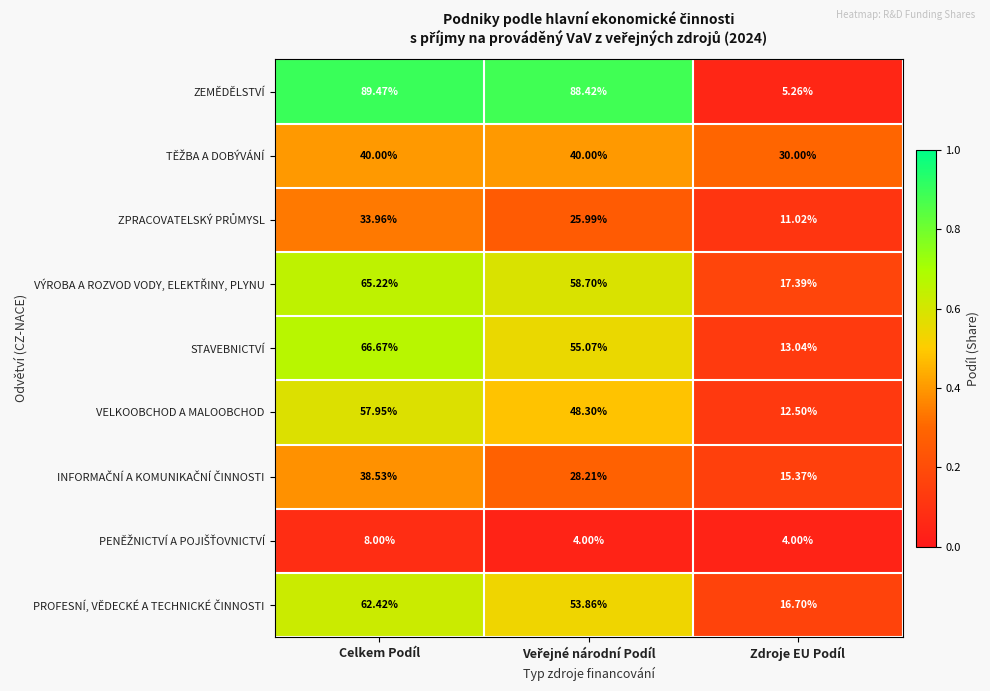

Which category has the highest value across all series?

Celkem Podíl